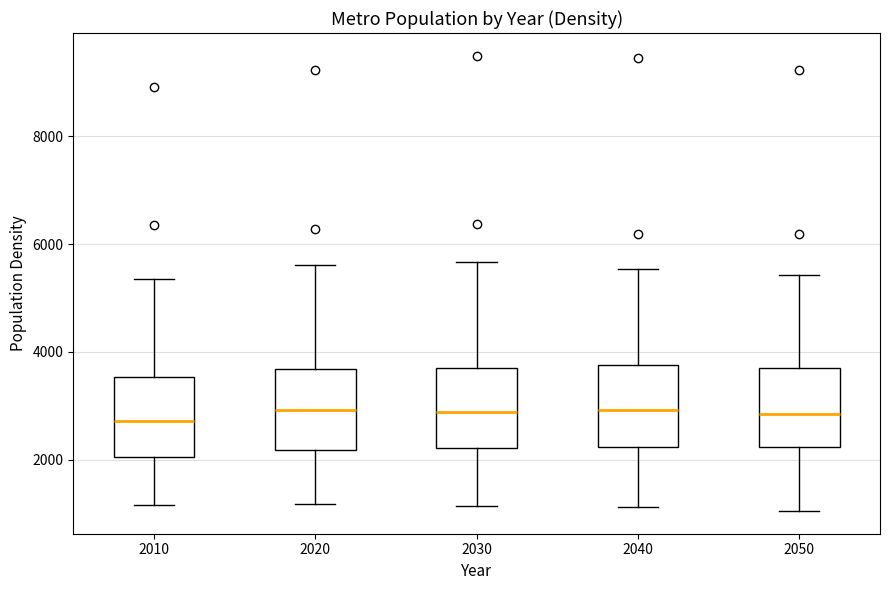

Reading left to right, read every box against the y-axis: the position of its median line, the range the box covers, and the ends of its whiskers. The values are not printed on the chart, so give them approximately, as read against the axis.

2010: median 2800, box 2000 to 3600, whiskers 1200 to 5400
2020: median 3000, box 2200 to 3600, whiskers 1200 to 5600
2030: median 2800, box 2200 to 3800, whiskers 1200 to 5600
2040: median 3000, box 2200 to 3800, whiskers 1200 to 5600
2050: median 2800, box 2200 to 3800, whiskers 1000 to 5400